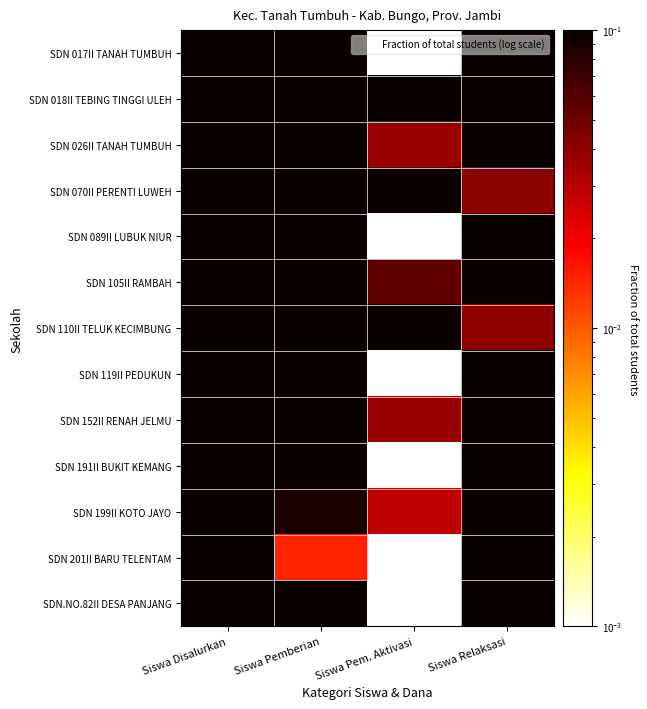

At which category is the sum across all series the highest?

Siswa Disalurkan